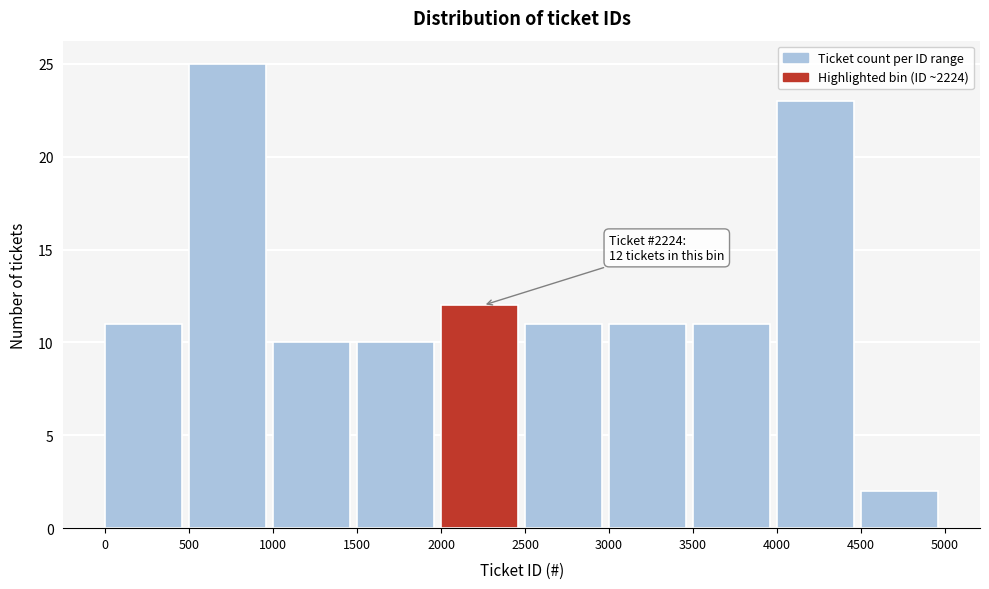

Which range on the x-axis has the tallest bar?

500 to 1000